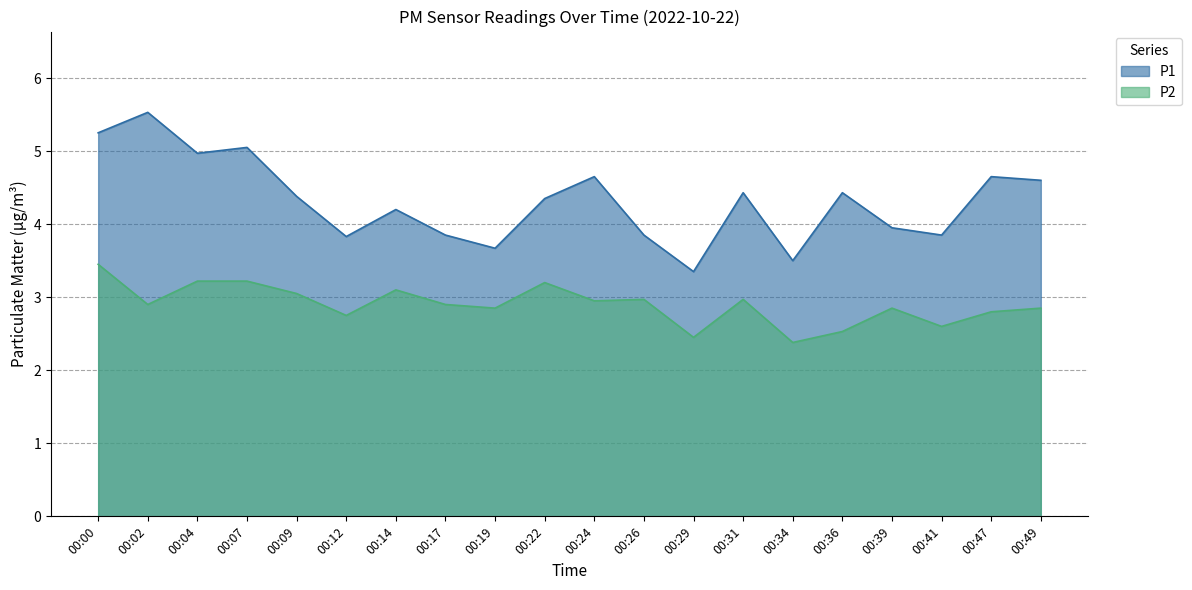

How many lines are shown in the chart?

2